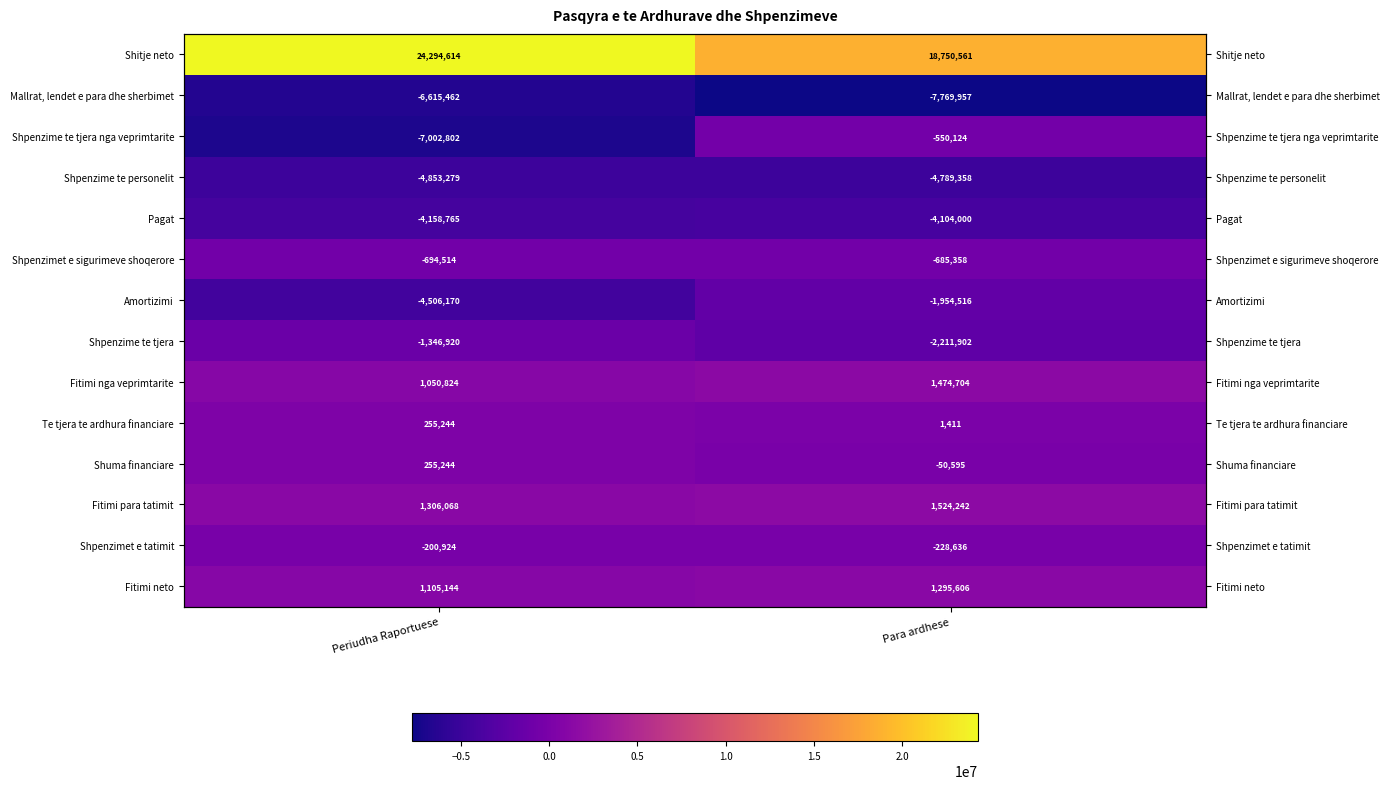

True or false: Shpenzime te personelit has a value of -7315740 at Periudha Raportuese.

False